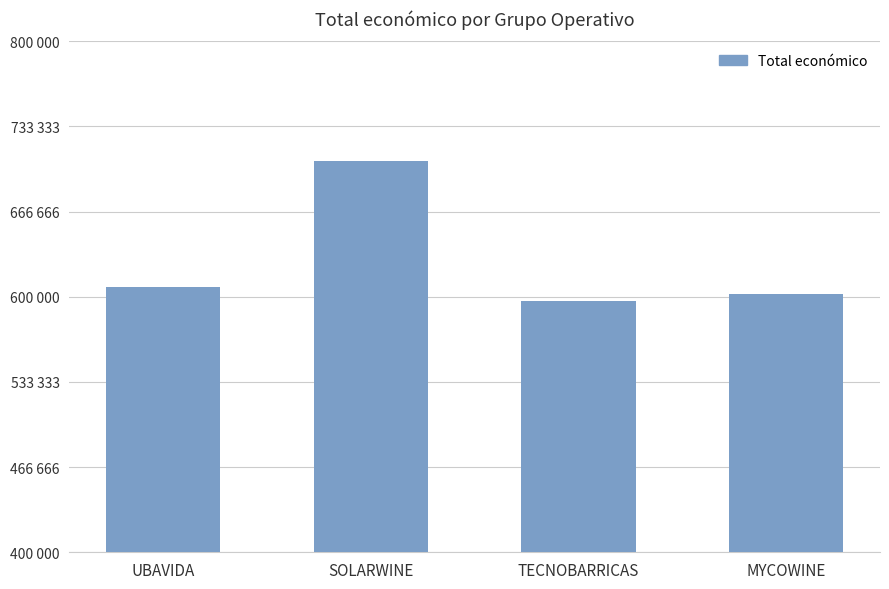

Which has a higher value, SOLARWINE or TECNOBARRICAS?

SOLARWINE